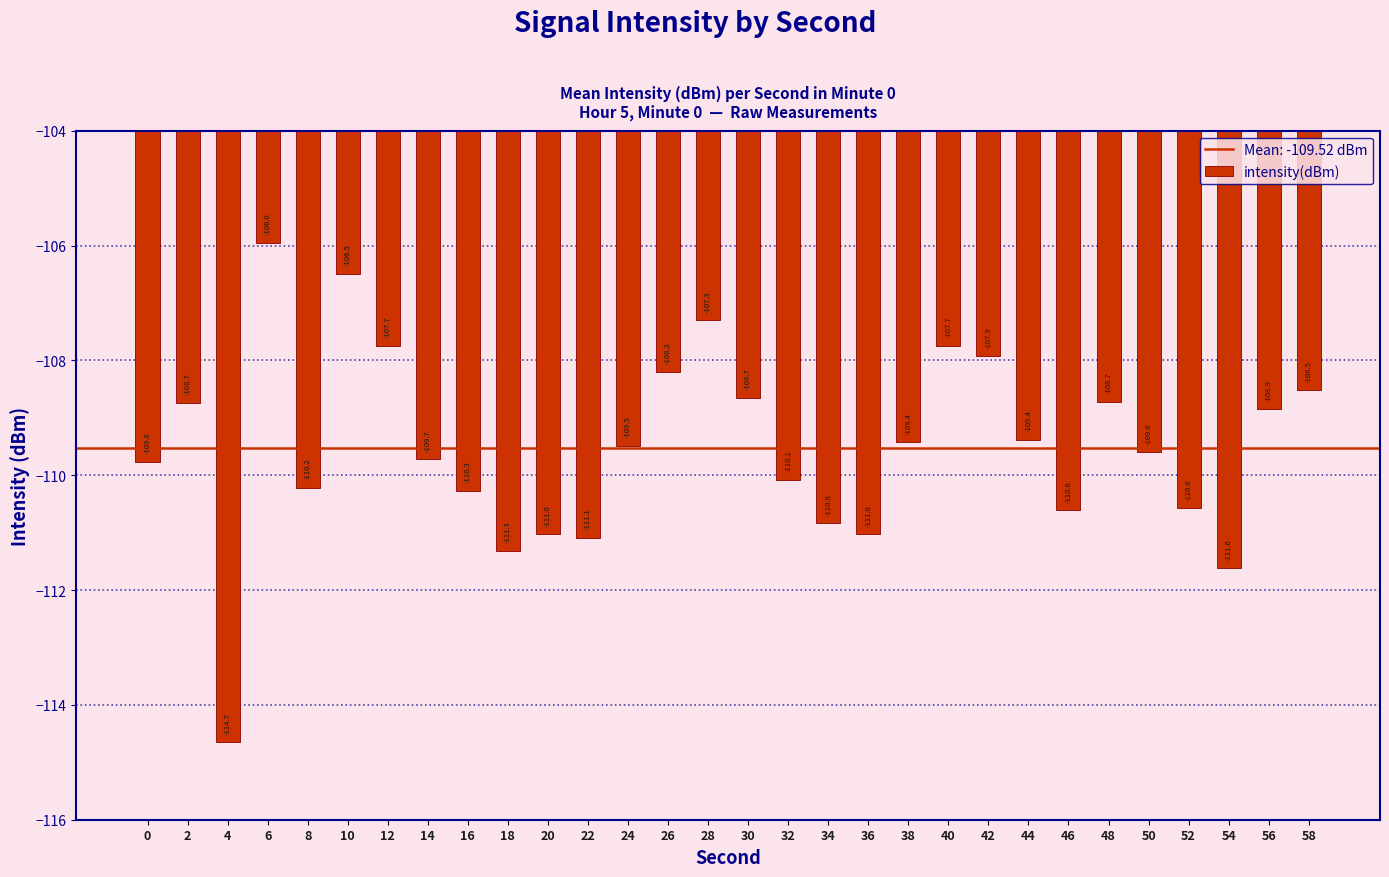

Reading right to left, extract all data points from this chart.

58=-108.5	56=-108.9	54=-111.6	52=-110.6	50=-109.6	48=-108.7	46=-110.6	44=-109.4	42=-107.9	40=-107.7	38=-109.4	36=-111.0	34=-110.8	32=-110.1	30=-108.7	28=-107.3	26=-108.2	24=-109.5	22=-111.1	20=-111.0	18=-111.3	16=-110.3	14=-109.7	12=-107.7	10=-106.5	8=-110.2	6=-106.0	4=-114.7	2=-108.7	0=-109.8